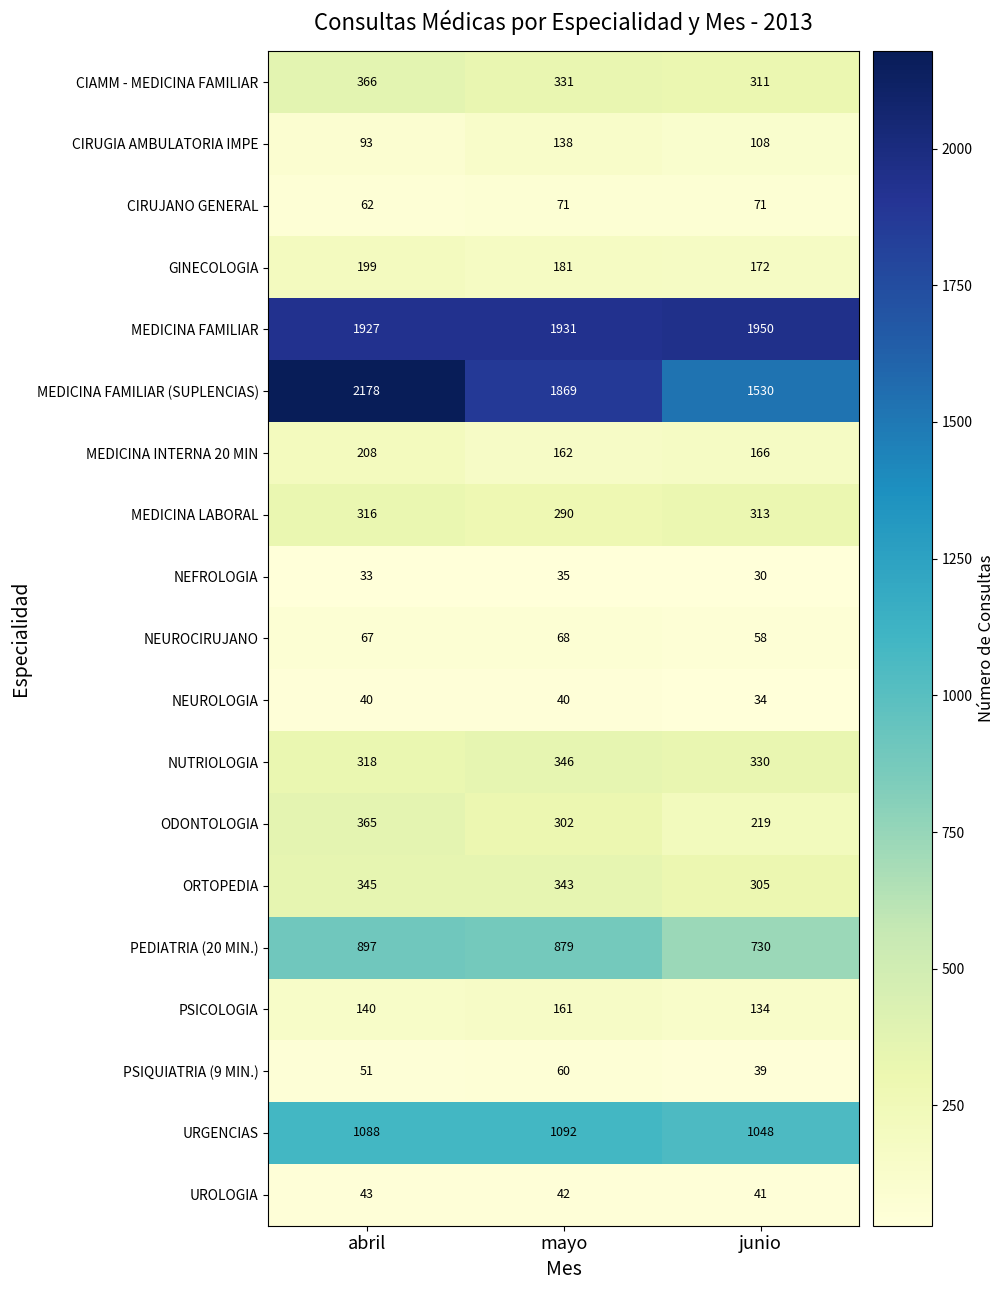

Read the CIRUJANO GENERAL value at mayo.

71